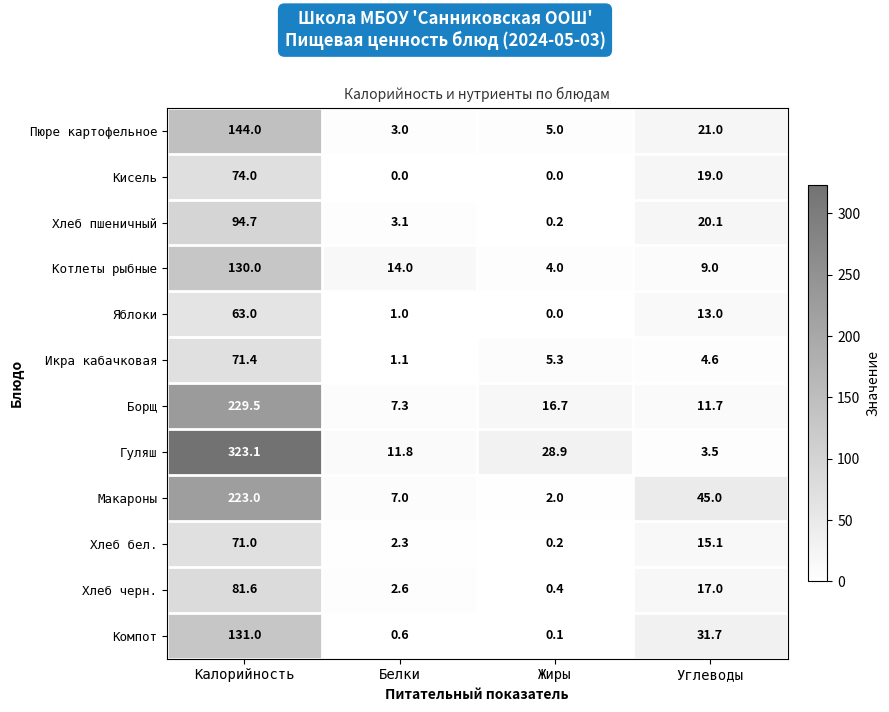

Which series has the largest total across all categories?

Гуляш